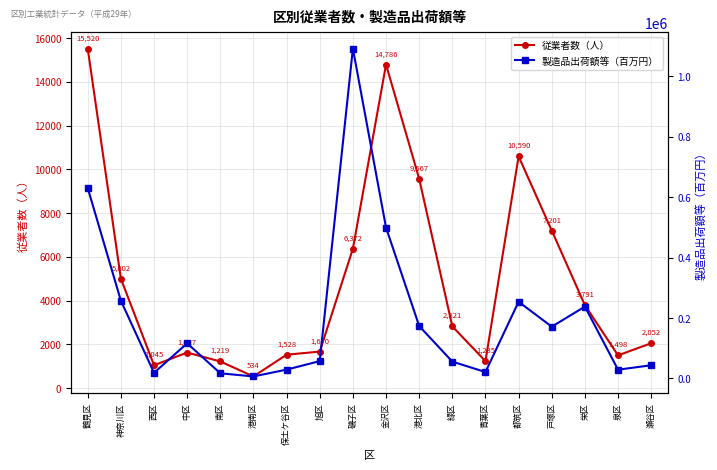

What value does the 従業者数（人） series have at 旭区, to the nearest 100?

1700